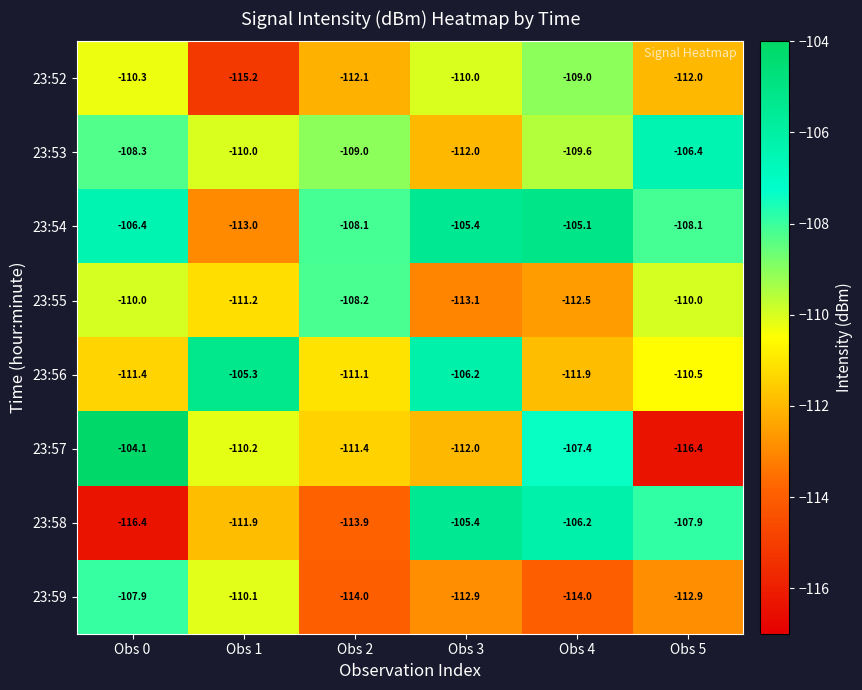

Which category has the highest value in the 23:59 series?

Obs 0